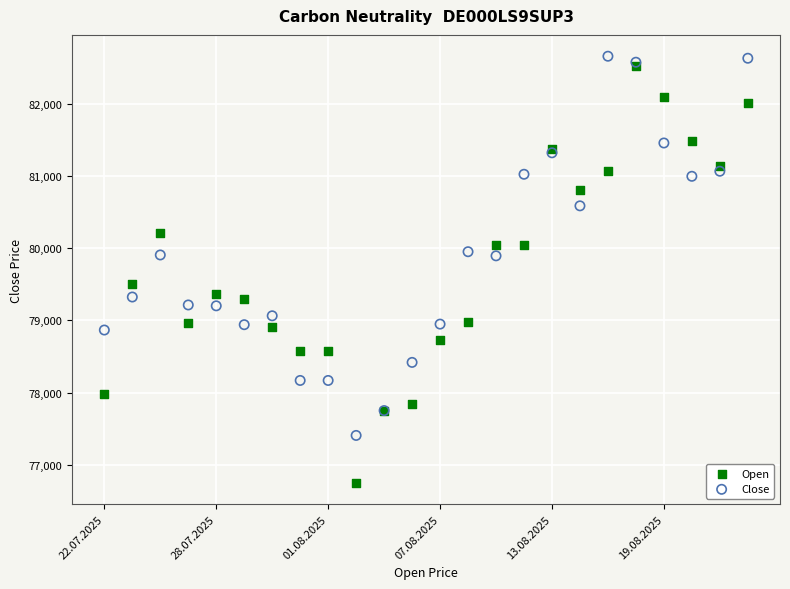

Which series reaches the maximum Y coordinate?

Close